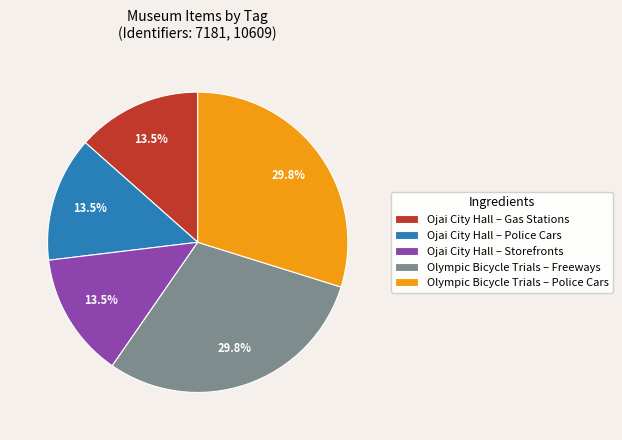

What is the ratio of the value at Ojai City Hall – Storefronts to the value at Ojai City Hall – Gas Stations?

1.0